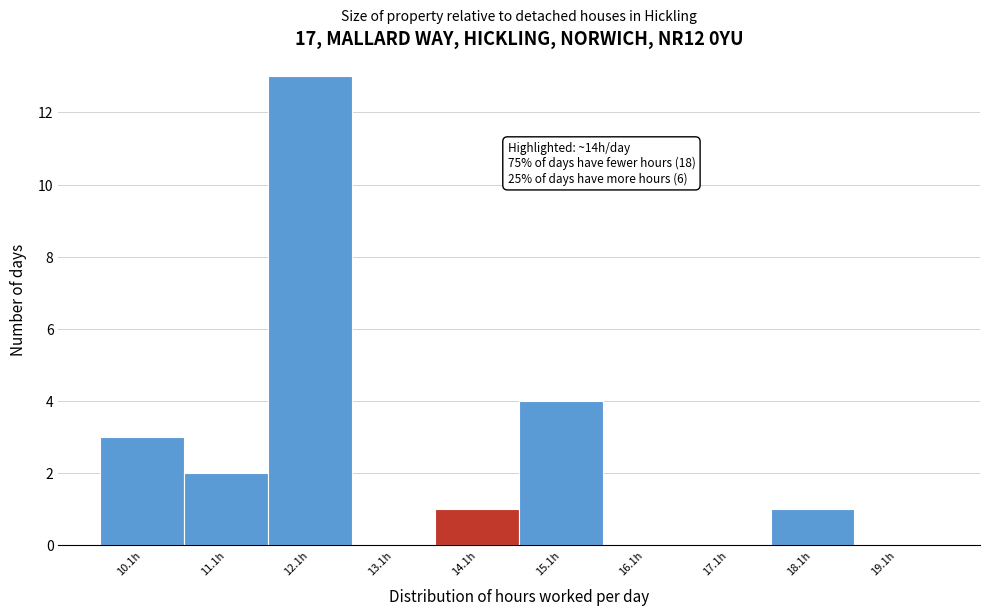

Which range on the x-axis has the tallest bar?

11.64 to 12.64